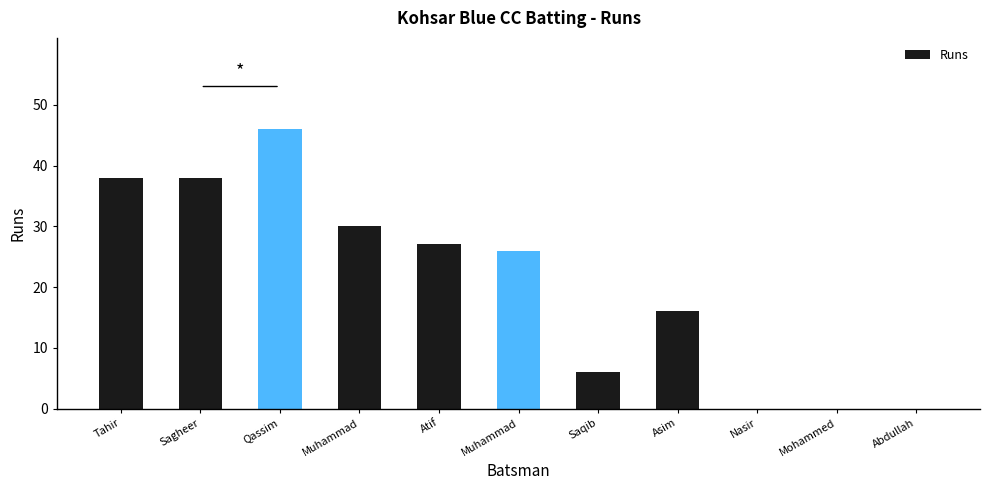

Are the bars horizontal?

No